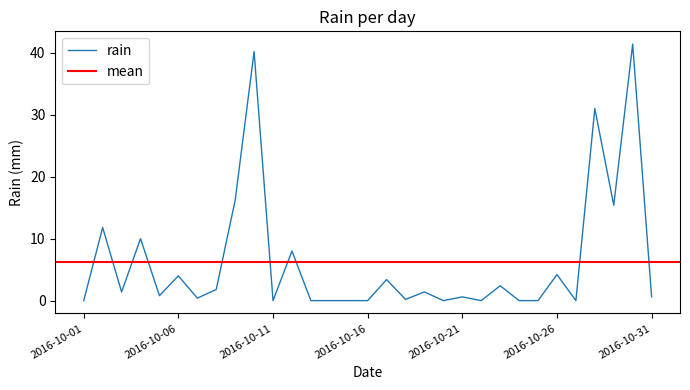

What is the sum of all values?

195.2